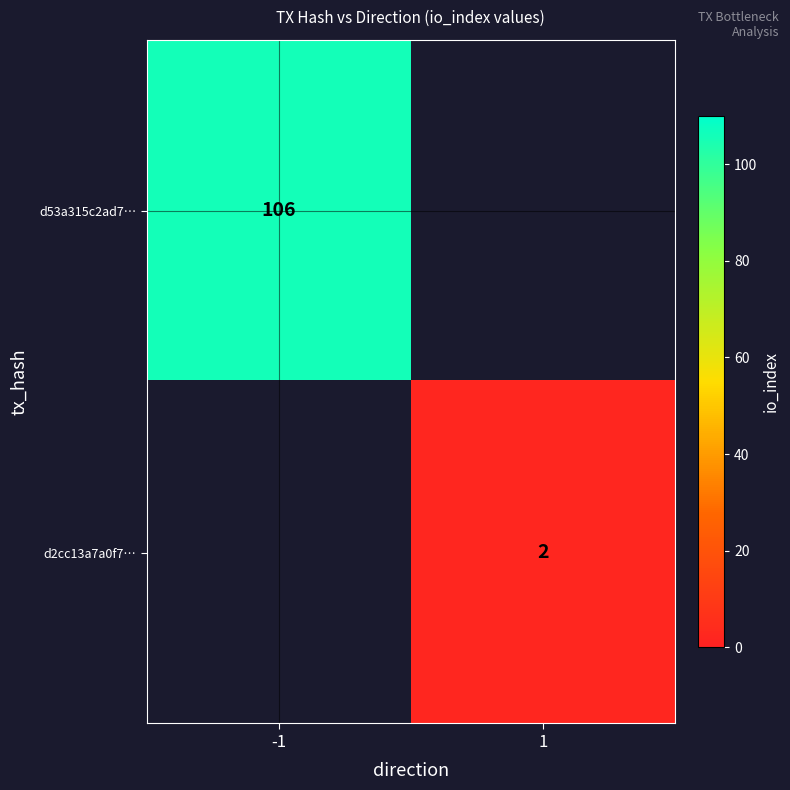

Which has a higher value, 1 or -1?

-1